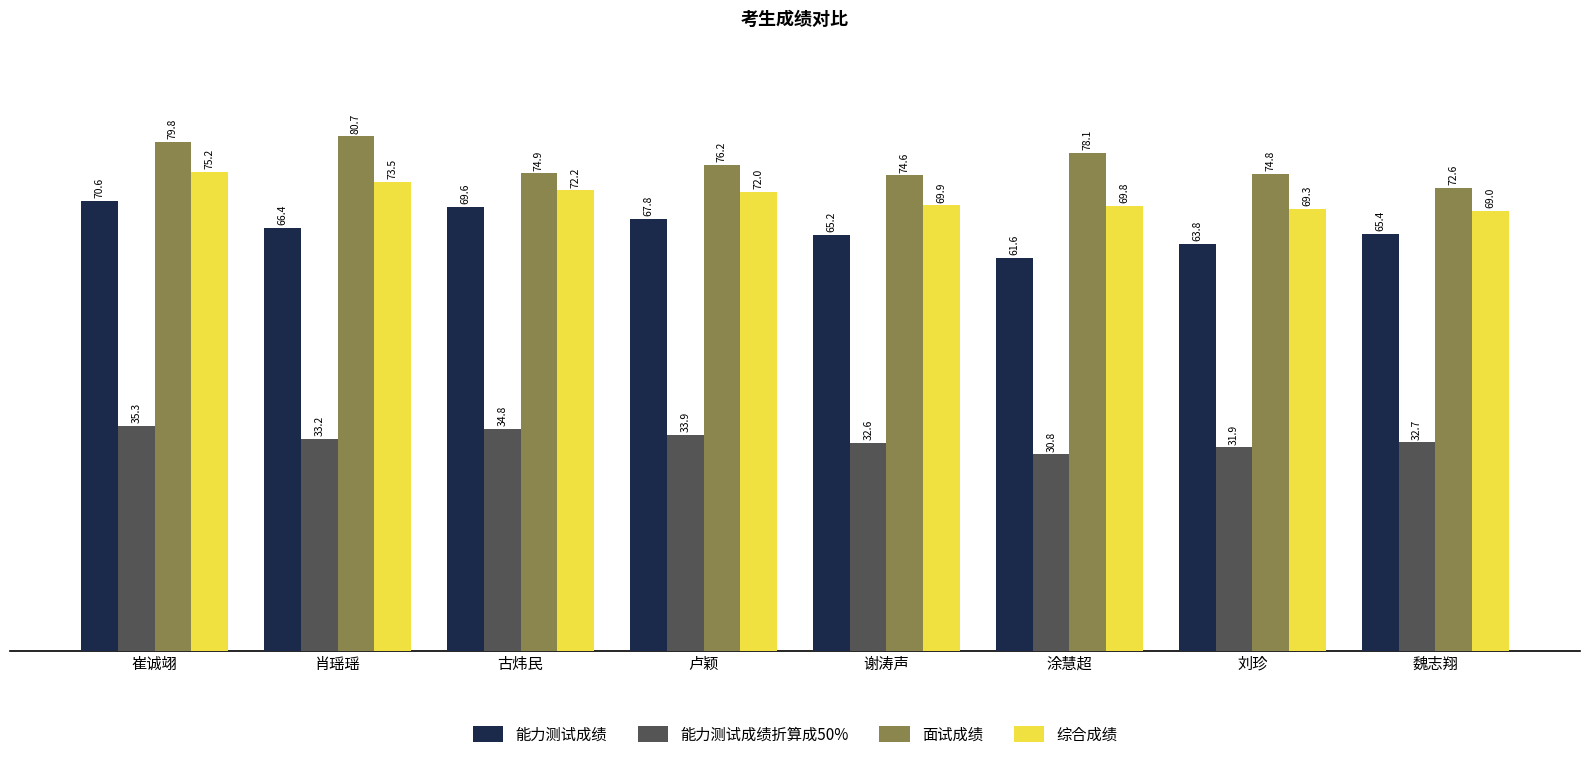

What is the label of the 8th bar from the right?

崔诚翊